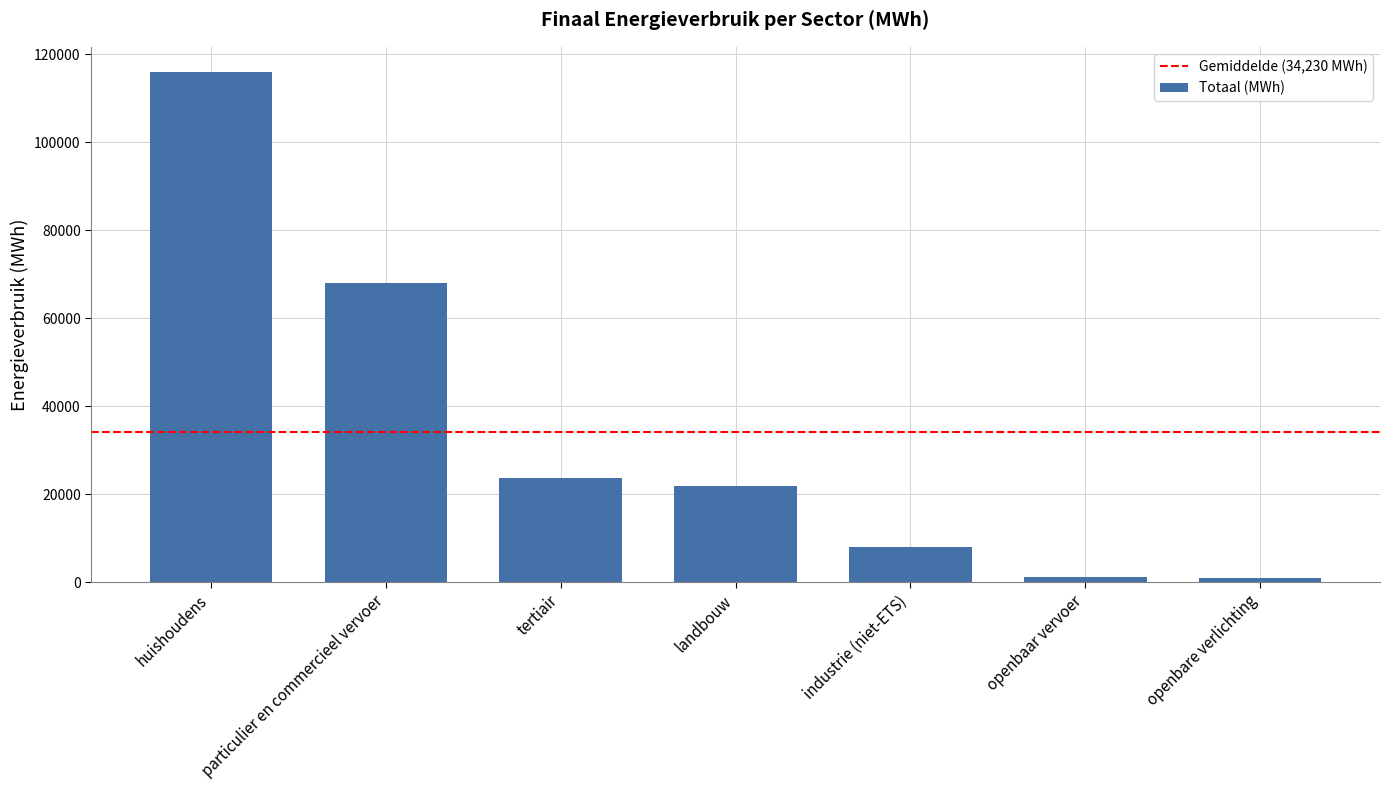

What is the value of the 1st bar from the left?

115881.9